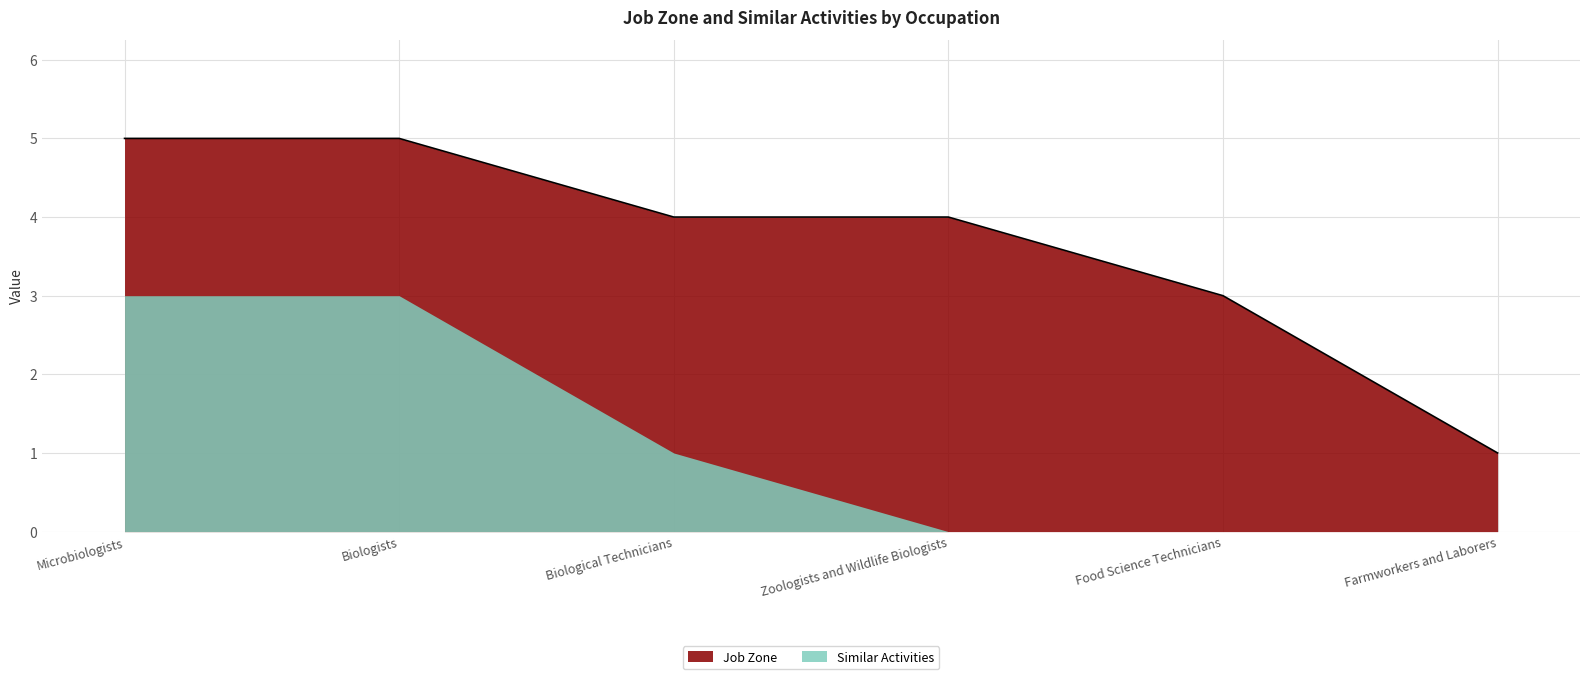

Rank the categories by value from highest to lowest.

Microbiologists, Biologists, Biological Technicians, Zoologists and Wildlife Biologists, Food Science Technicians, Farmworkers and Laborers